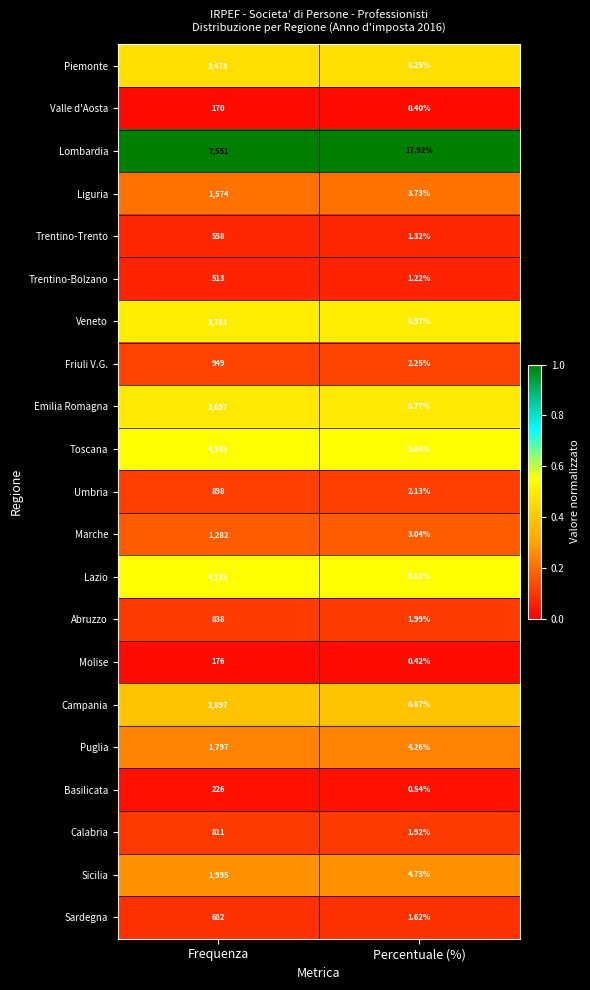

What is the total value across all series at Percentuale (%)?

100.0